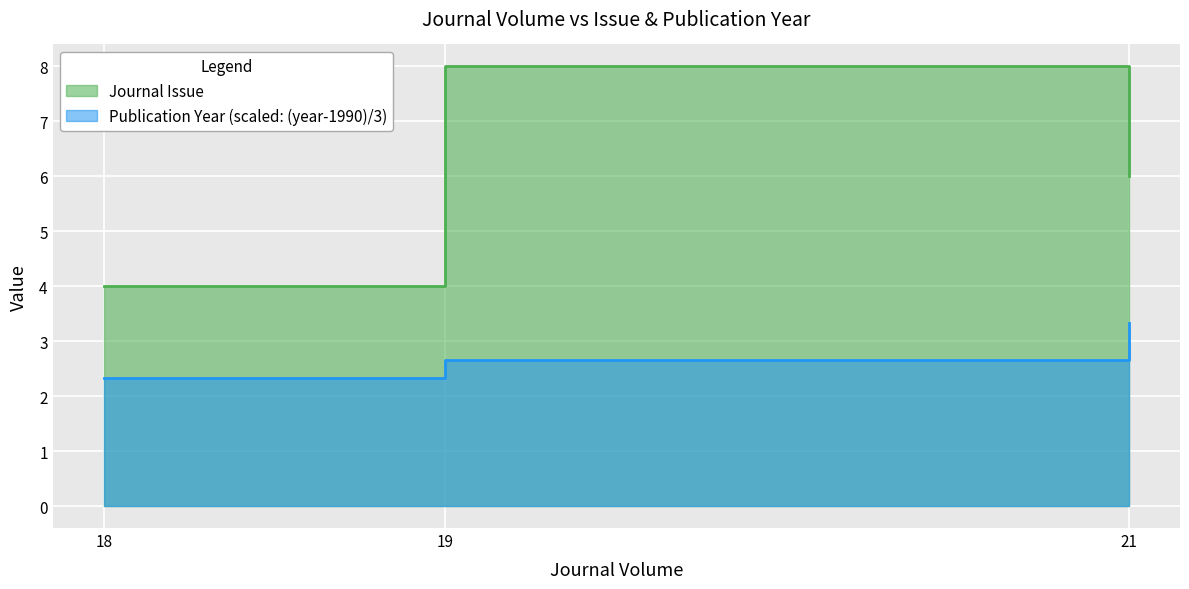

Does the chart display data point markers on the line(s)?

No